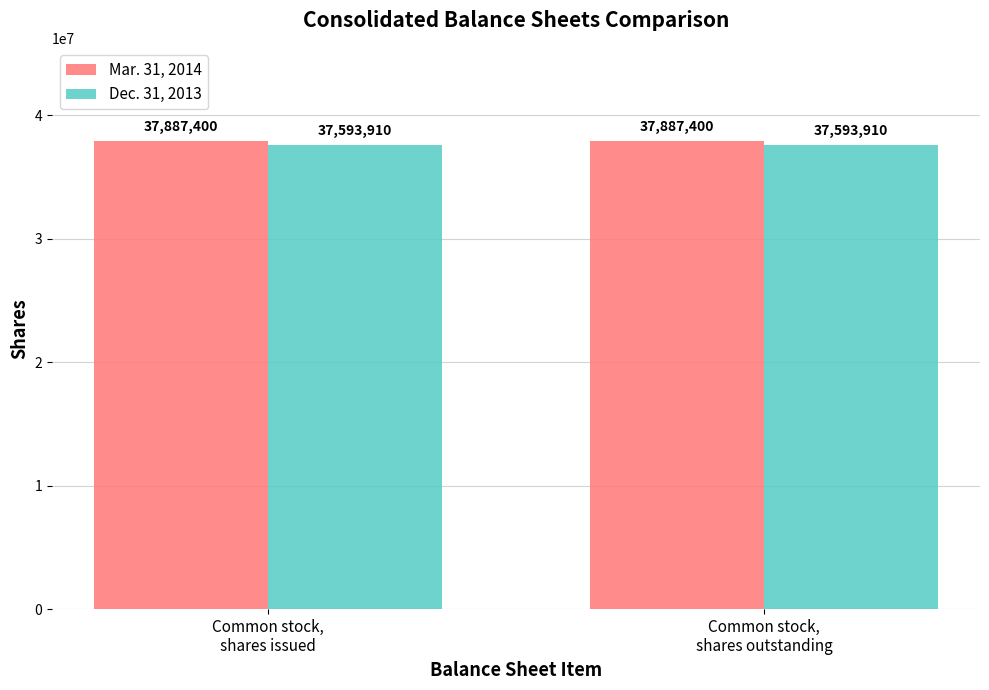

True or false: Dec. 31, 2013 has a value of 16325620 at Common stock,
shares issued.

False